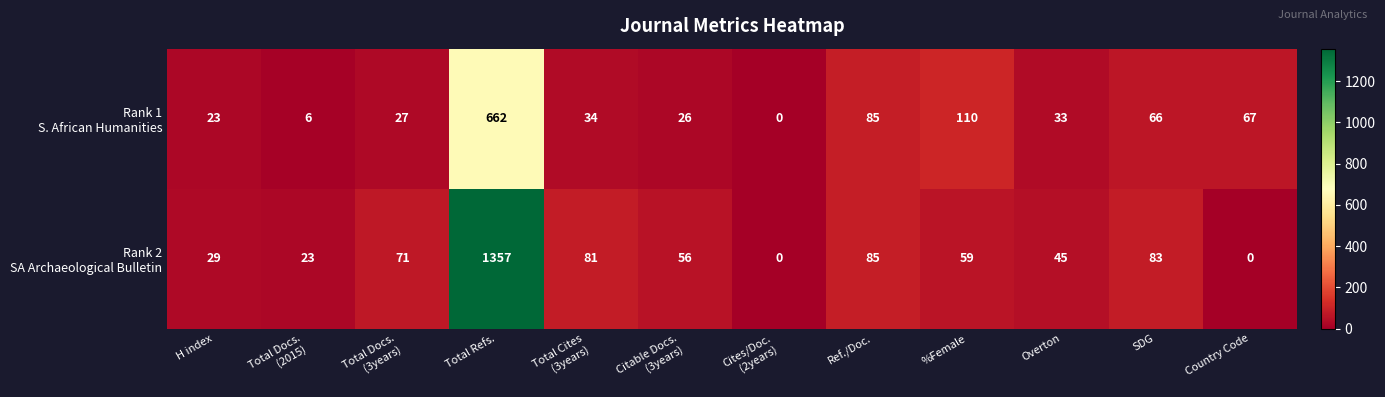

What is the greatest value displayed?

1357